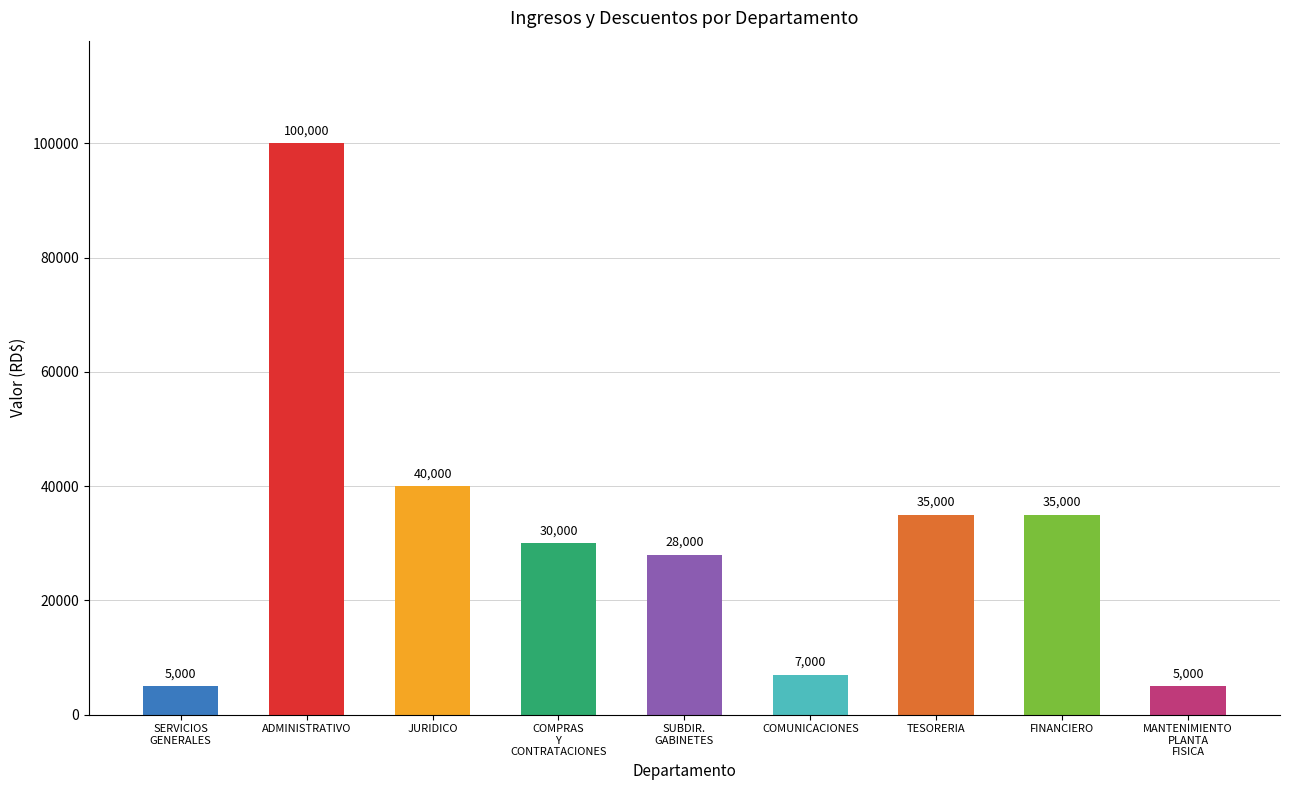

What is the difference between the second highest and second lowest values?

35000